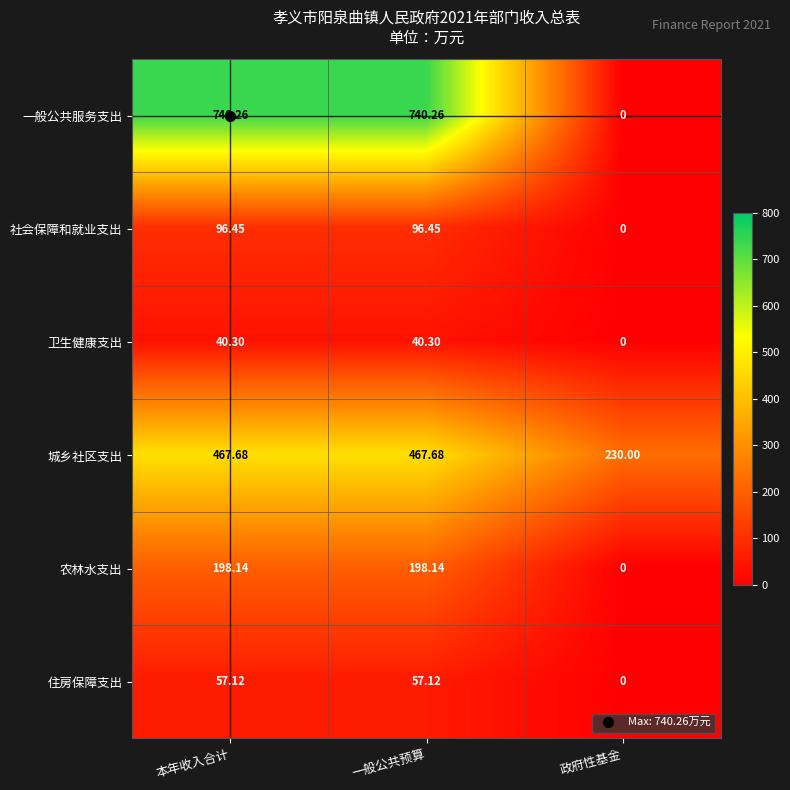

Which series has the widest spread of values?

一般公共服务支出